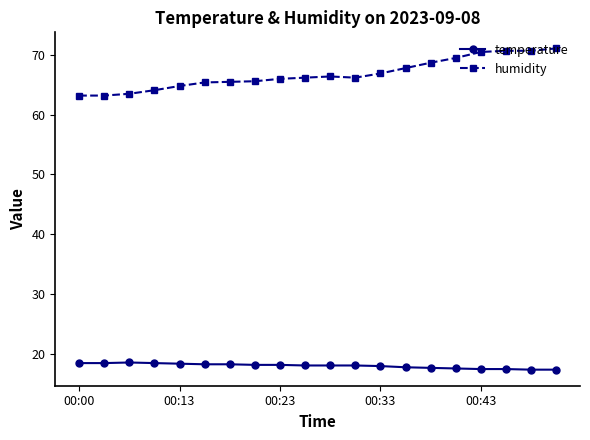

Count the number of categories in the chart.

20